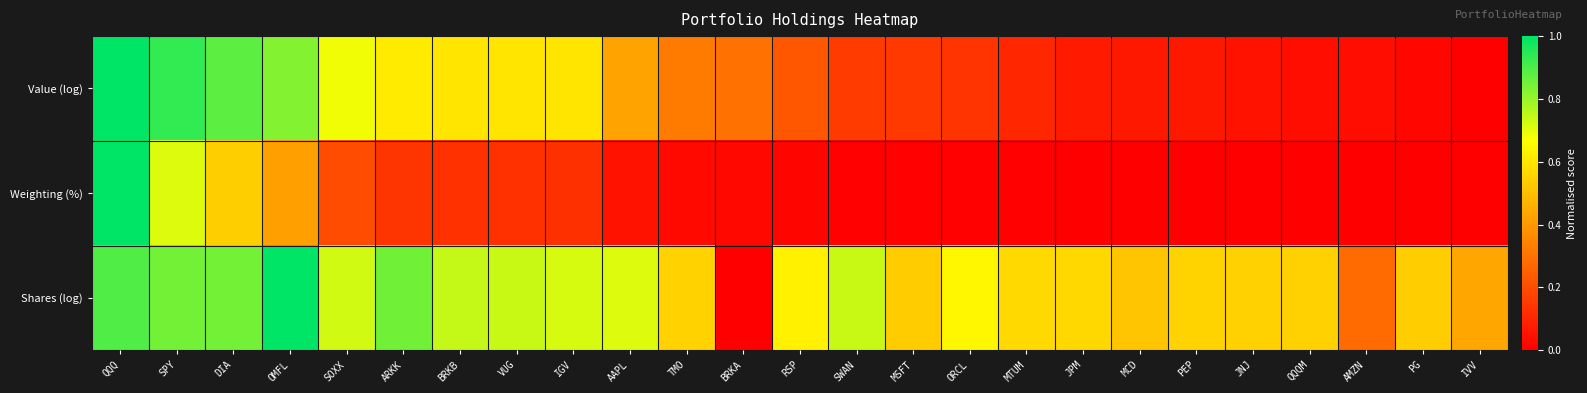

List the series in order of their overall mean, lowest first.

Weighting (%), Value (log), Shares (log)